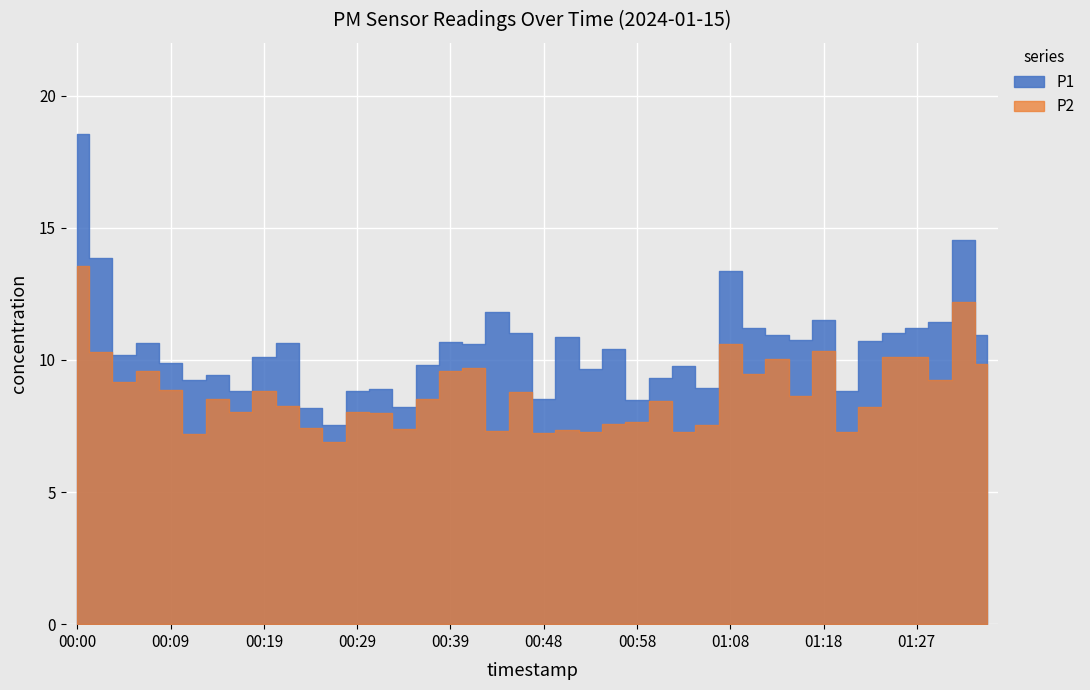

At which category is the sum across all series the highest?

00:00